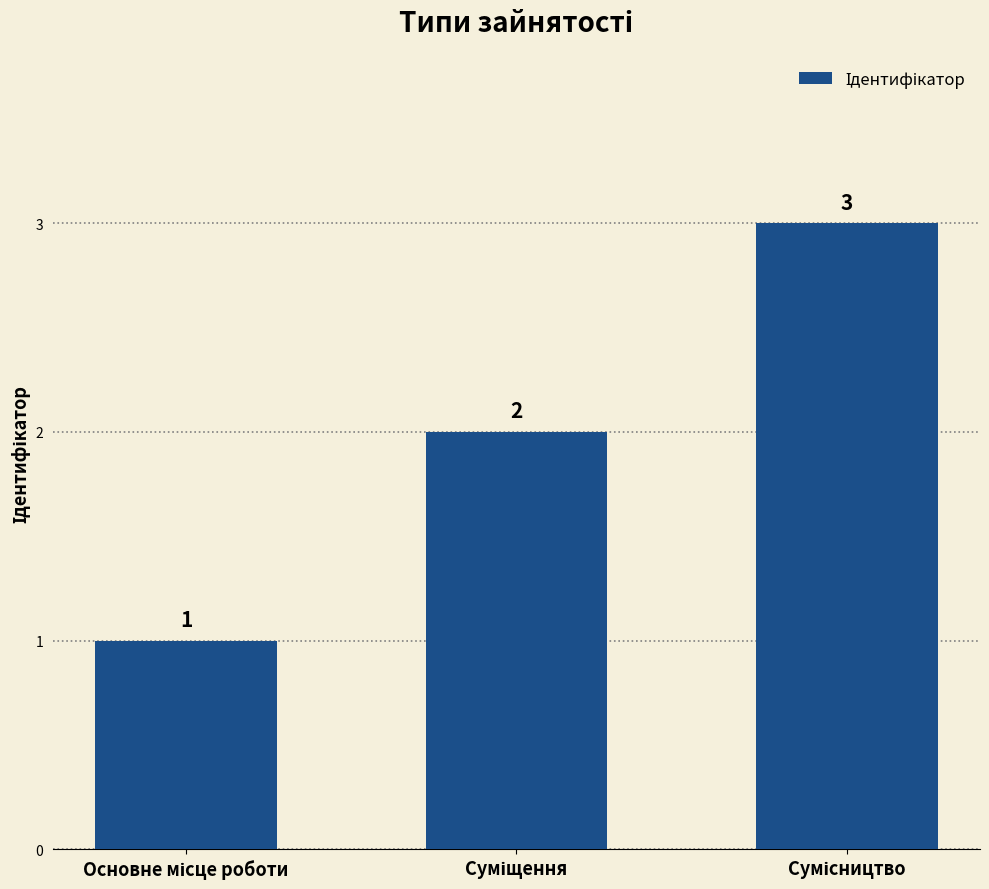

What is the sum of all values?

6